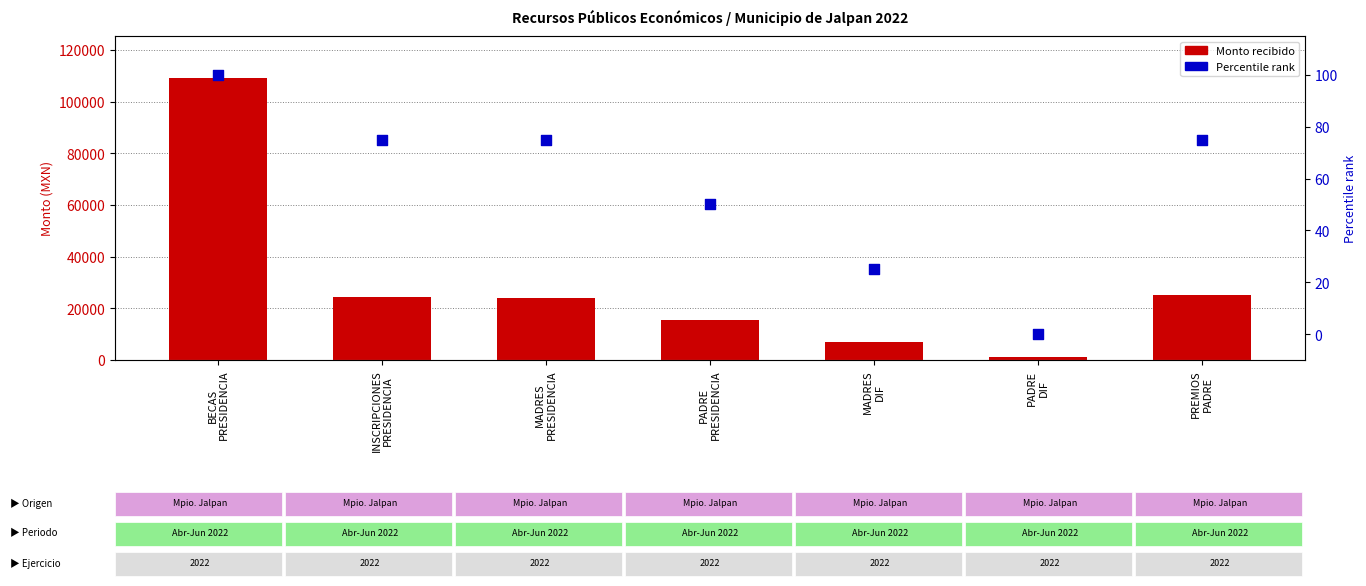

Which series reaches the minimum Y coordinate?

Percentile rank